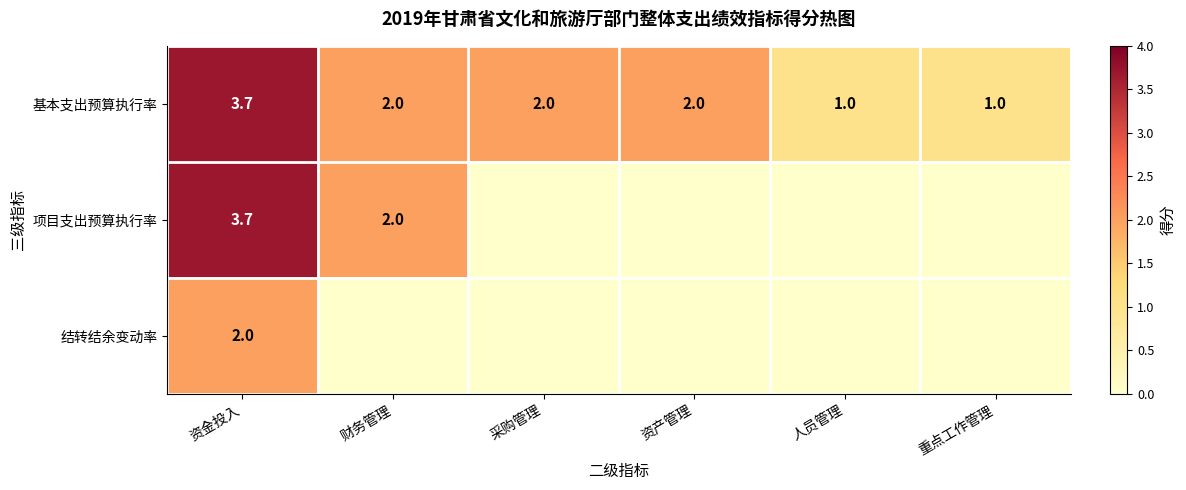

What is the greatest value displayed?

3.7